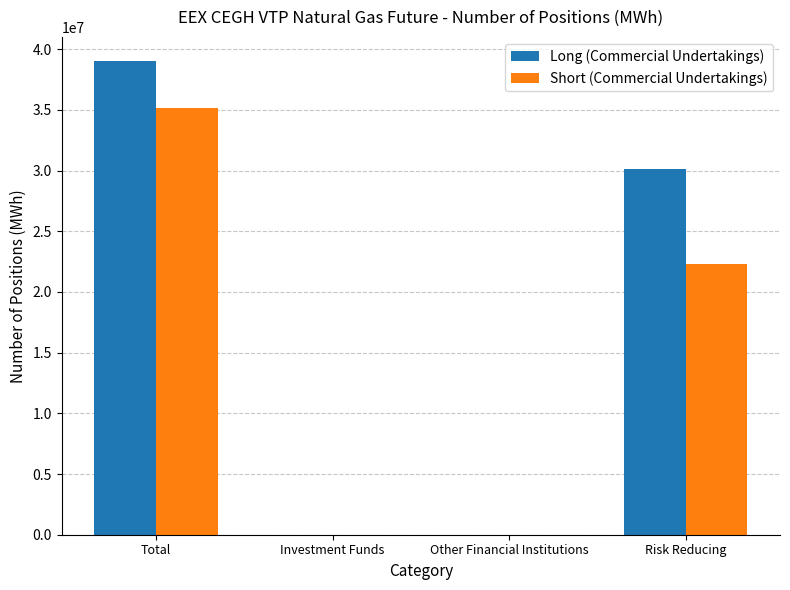

How many categories are shown in the chart?

4